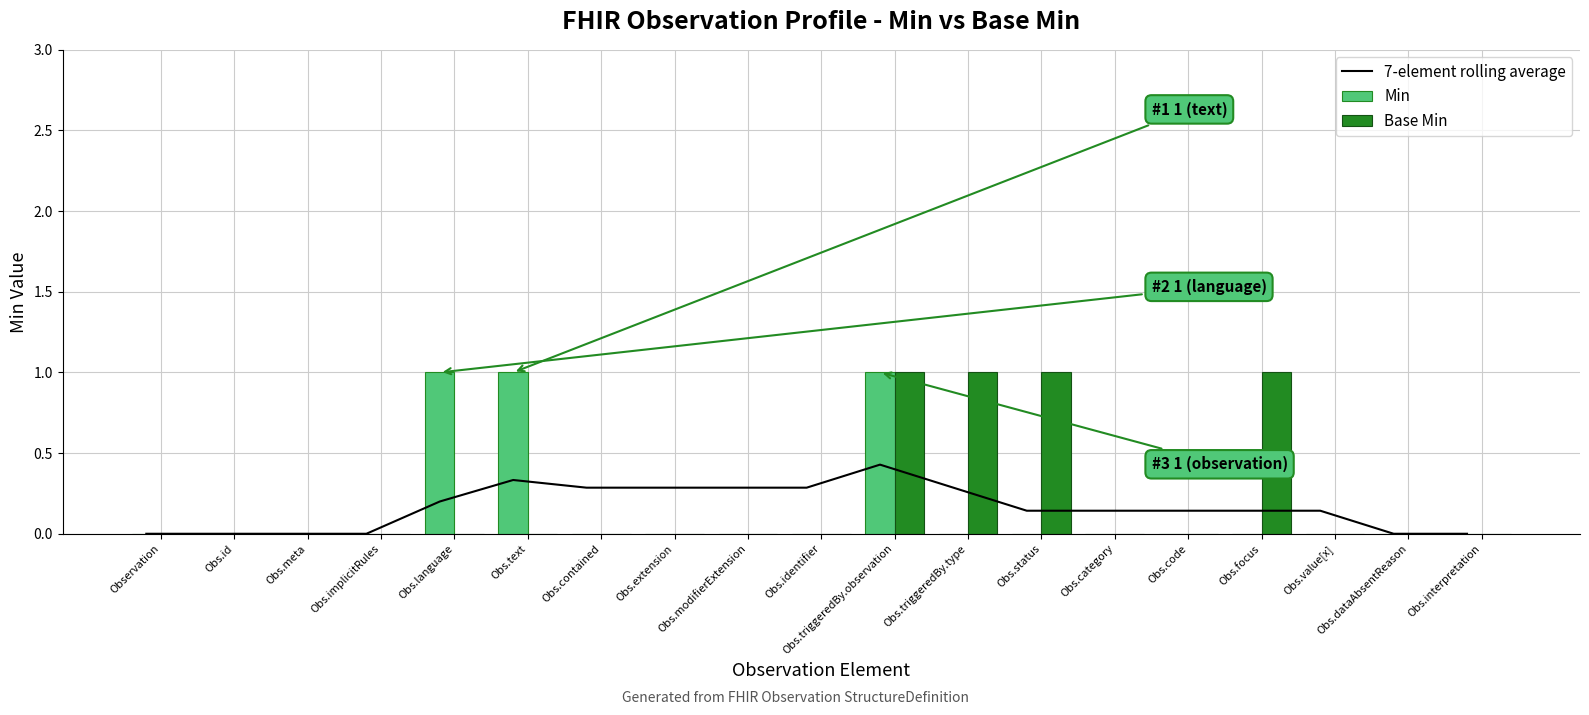

Reading right to left, what are all the values shown in this chart?

7-element rolling average: 0.0	0.0	0.1	0.1	0.1	0.1	0.1	0.3	0.4	0.3	0.3	0.3	0.3	0.3	0.2	0.0	0.0	0.0	0.0
Min: 0.0	0.0	0.0	0.0	0.0	0.0	0.0	0.0	1.0	0.0	0.0	0.0	0.0	1.0	1.0	0.0	0.0	0.0	0.0
Base Min: 0.0	0.0	0.0	1.0	0.0	0.0	1.0	1.0	1.0	0.0	0.0	0.0	0.0	0.0	0.0	0.0	0.0	0.0	0.0